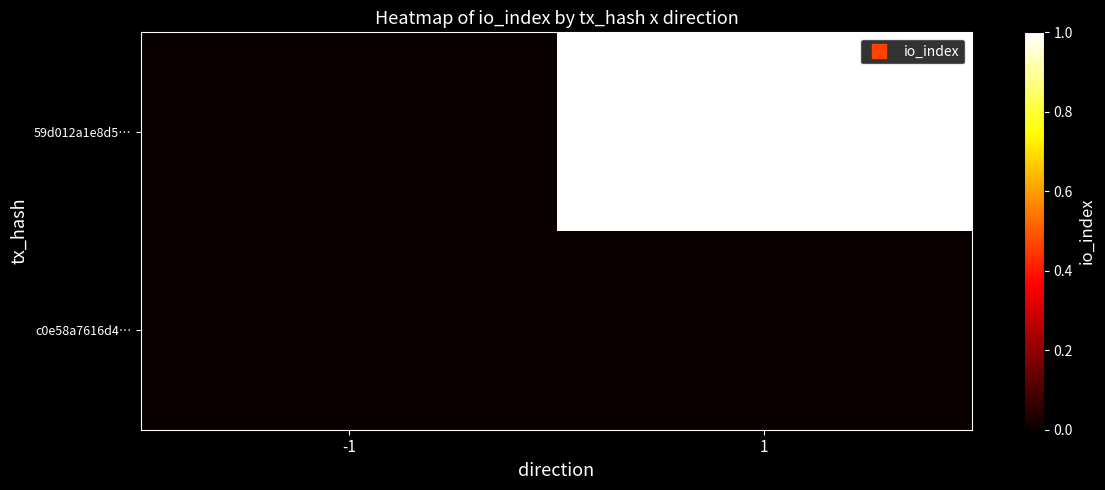

Which has a higher value, 1 or -1?

1